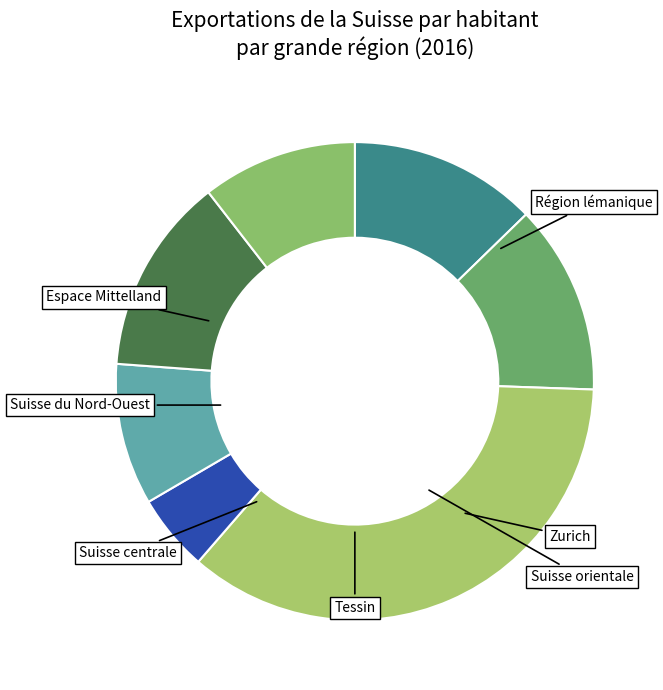

How many slices are in this pie chart?

7